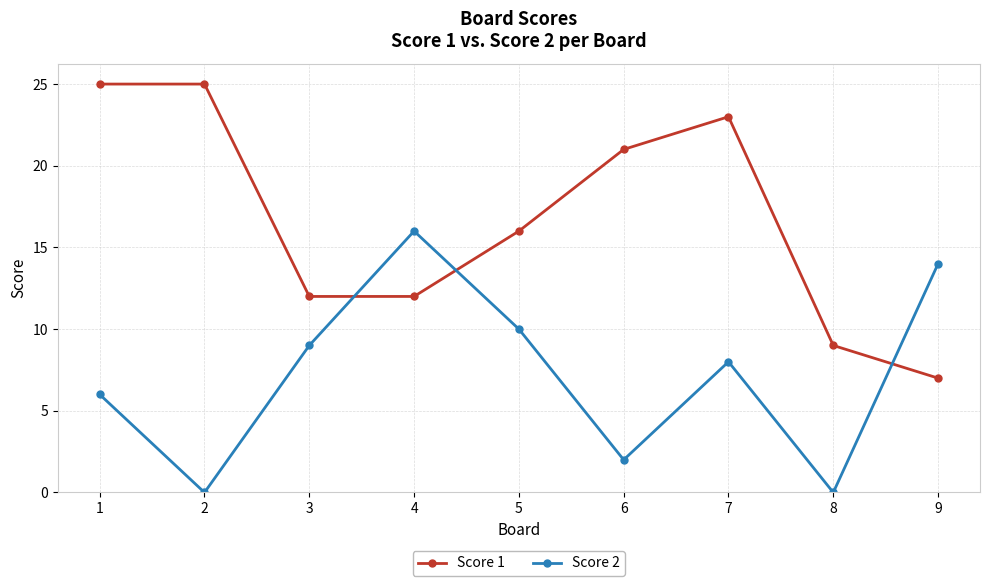

Where is Score 2 nearest to the value 8?

7